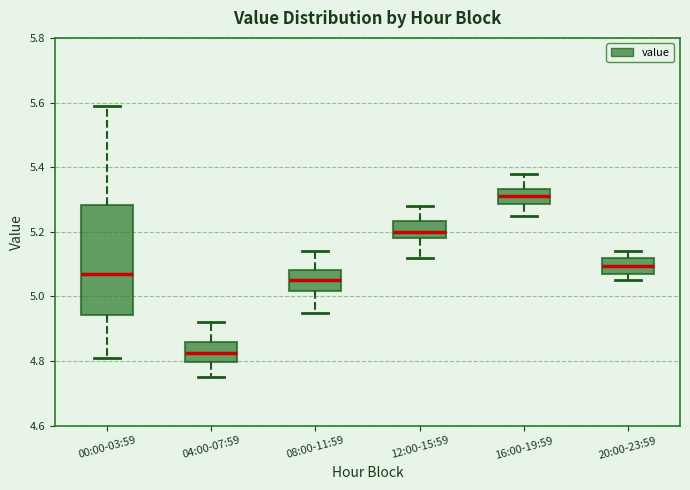

Where does the lower whisker of the box for 08:00-11:59 end on the y-axis? The values are not printed on the chart, so give them approximately, as read against the axis.

4.96